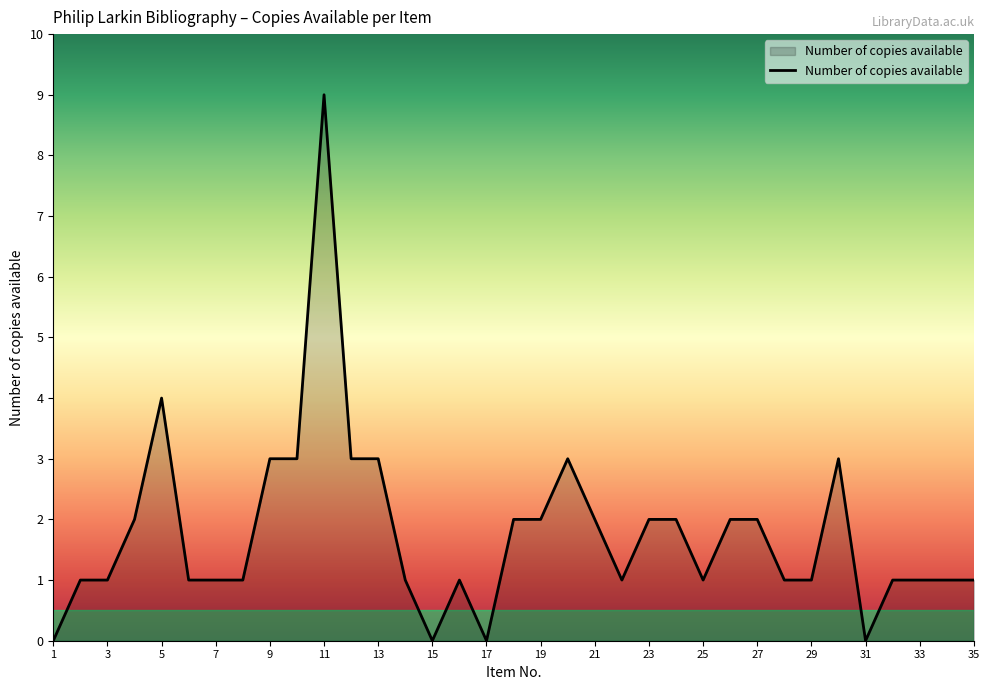

What is the maximum value shown in the chart?

9